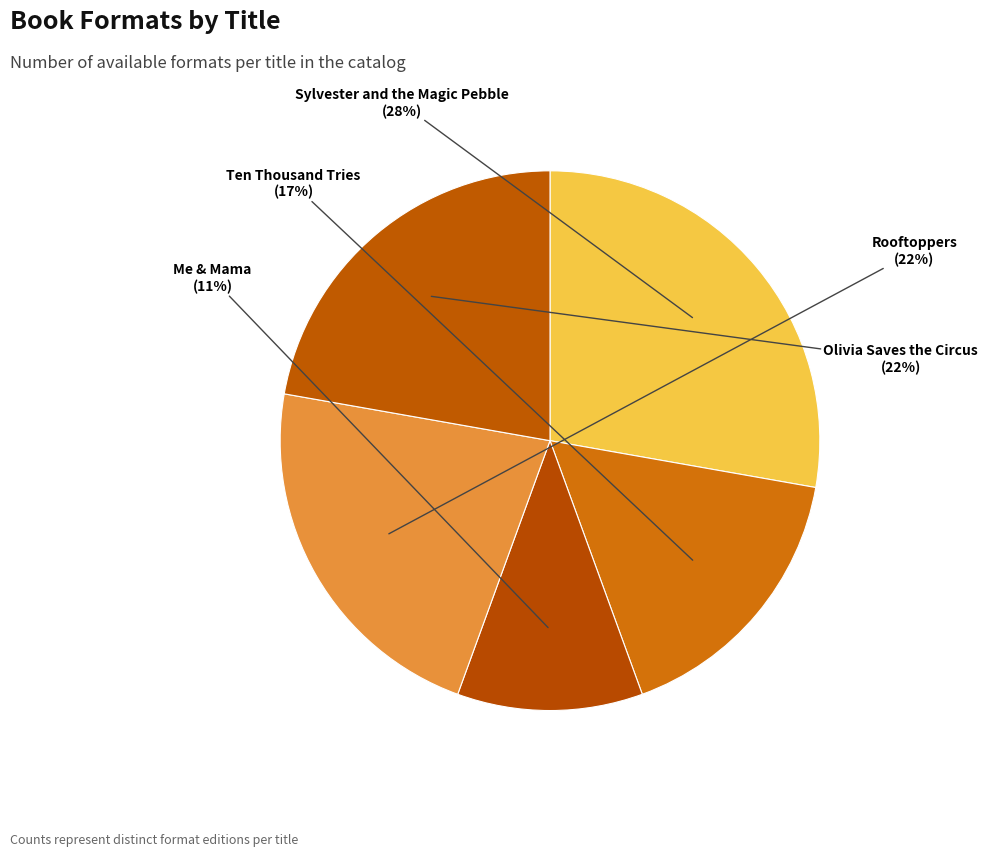

Which has a higher value, Rooftoppers or Me & Mama?

Rooftoppers